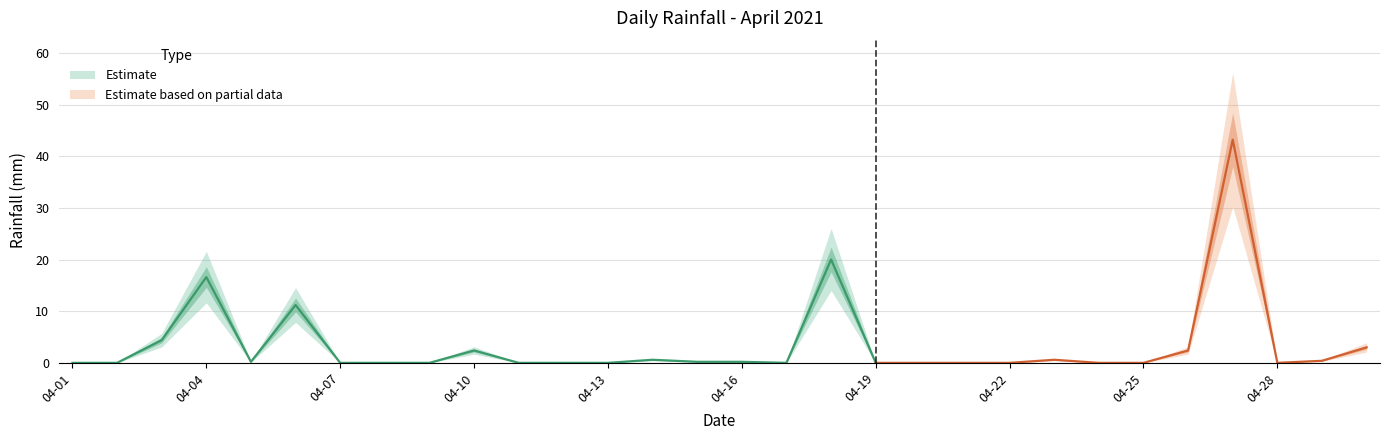

Which label corresponds to the largest value in the chart?

2021-04-27